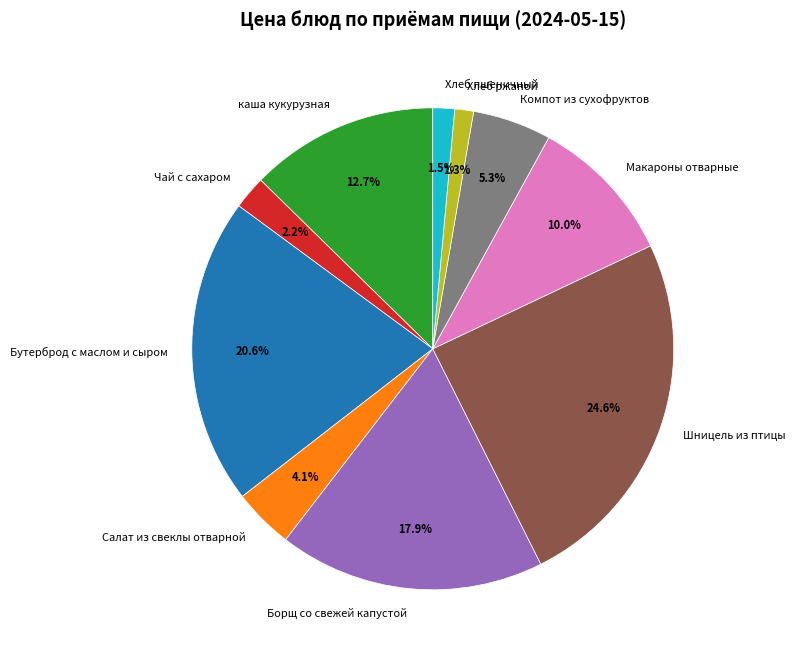

To the nearest percent, what is the difference between the Компот из сухофруктов and Шницель из птицы slice percentages?

19%